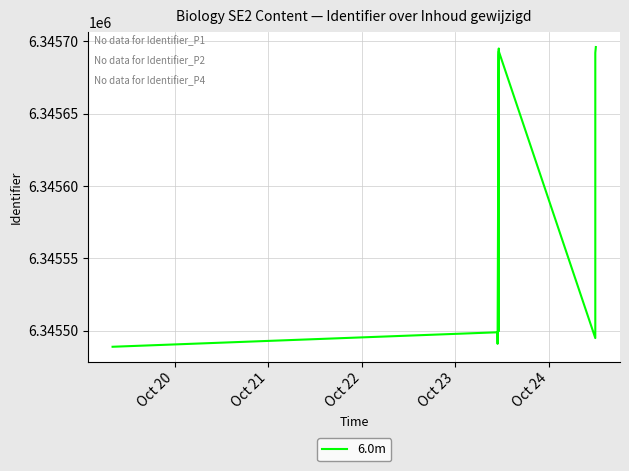

Is this an area chart (filled region under the line)?

No